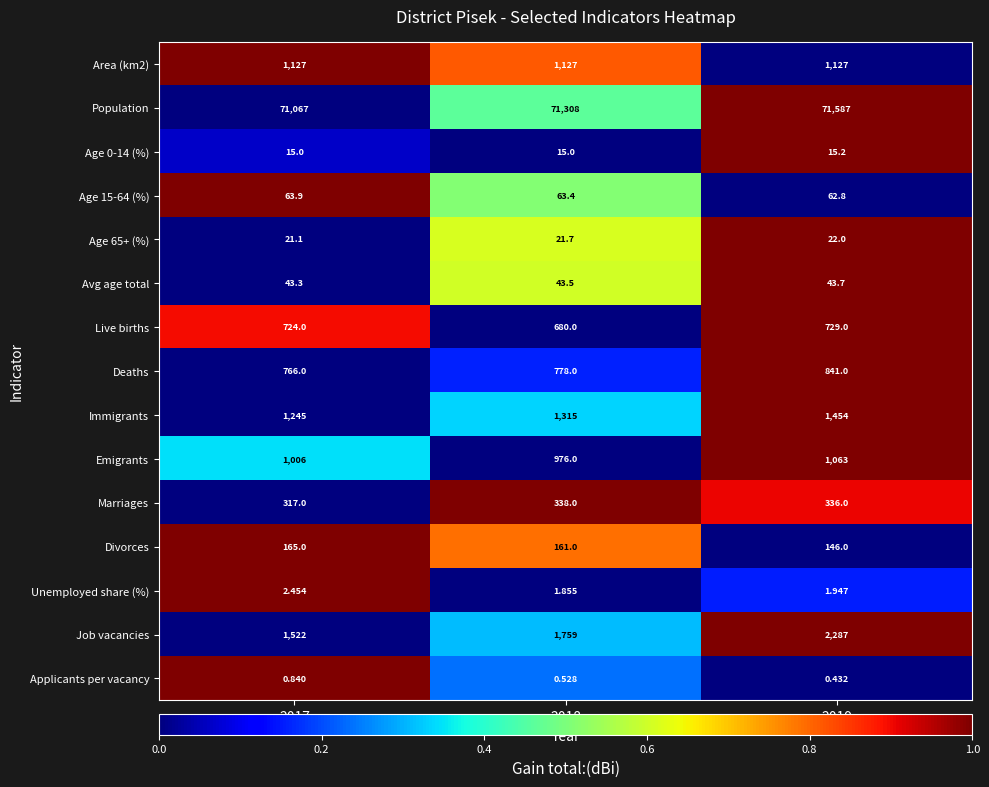

Which series changed the most between 2018 and 2019?

Job vacancies